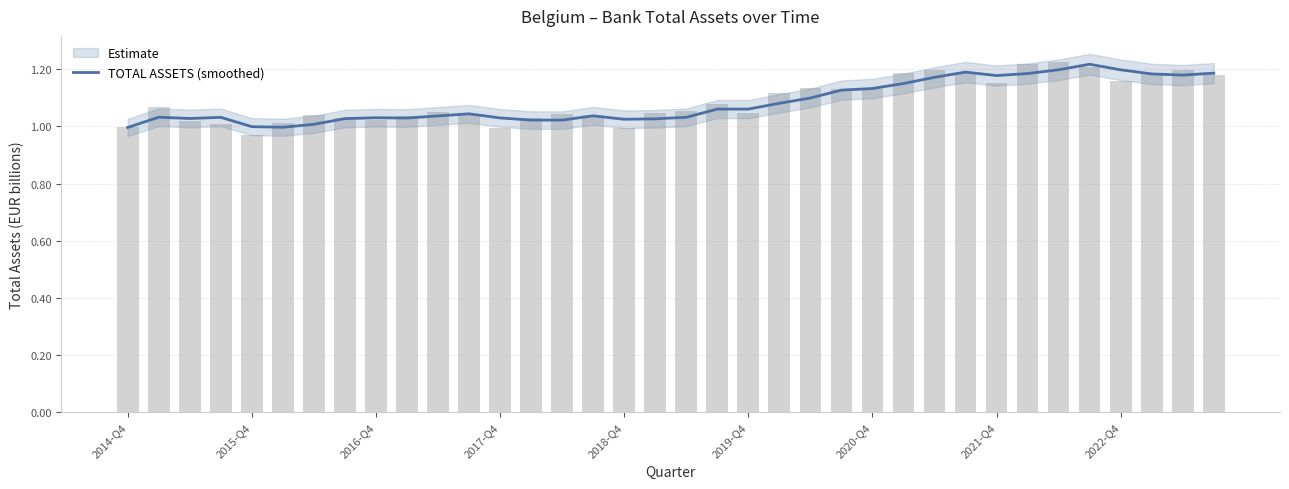

True or false: the data shows 1.0 at 14.

True